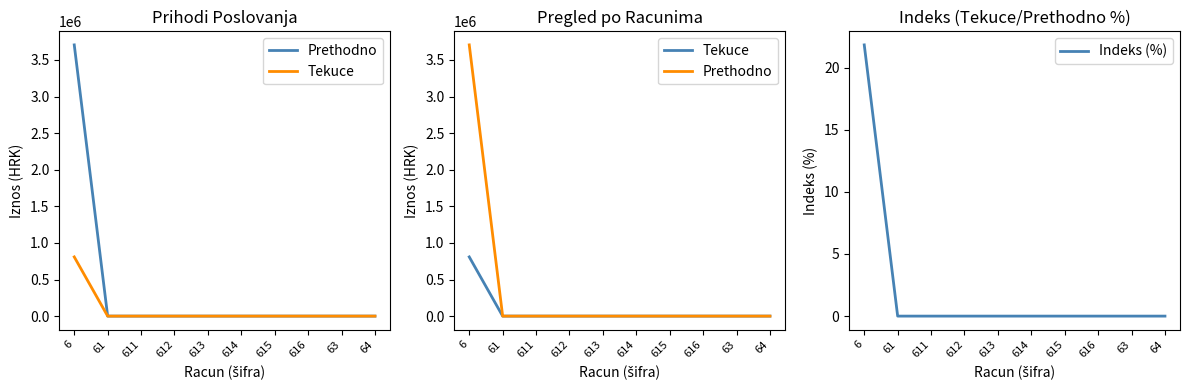

What position from the right is 64?

1